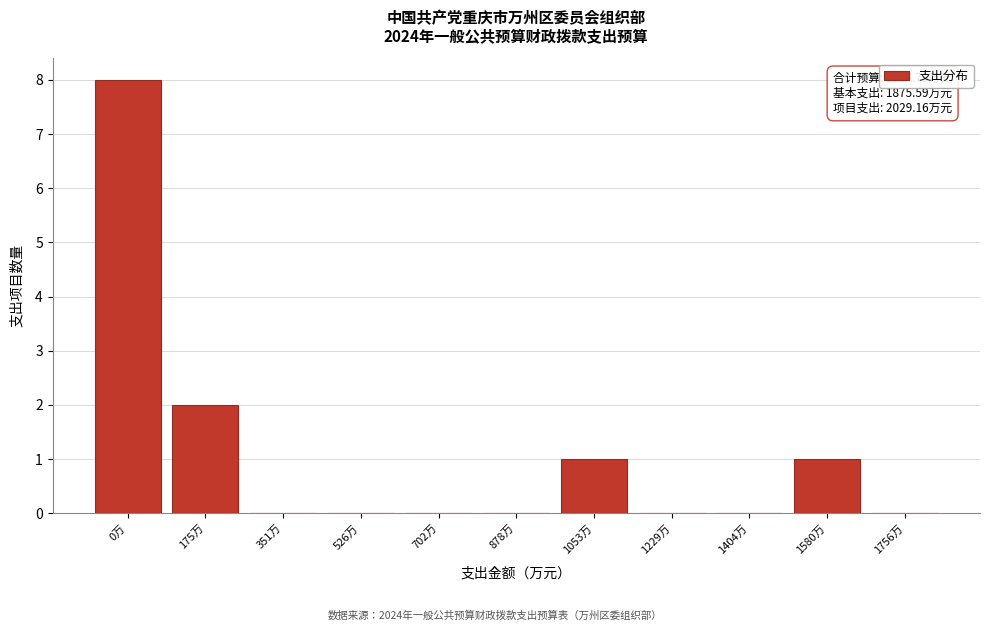

Reading left to right, transcribe all the data shown in this chart.

0万=8	175万=2	351万=0	526万=0	702万=0	878万=0	1053万=1	1229万=0	1404万=0	1580万=1	1756万=0